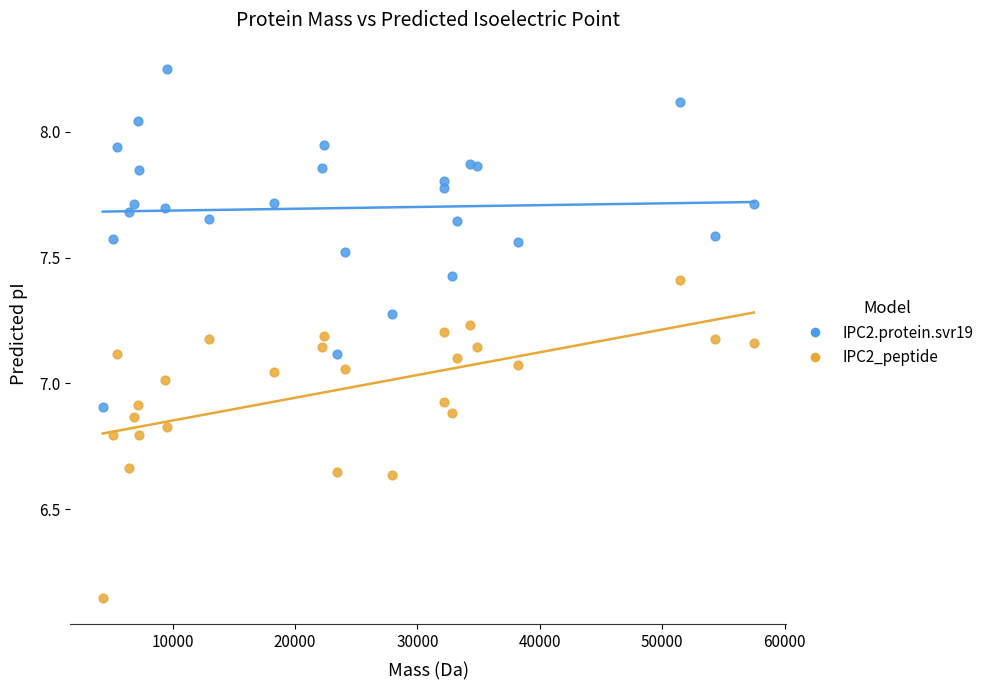

What are all the series names shown in the legend?

IPC2.protein.svr19, IPC2_peptide